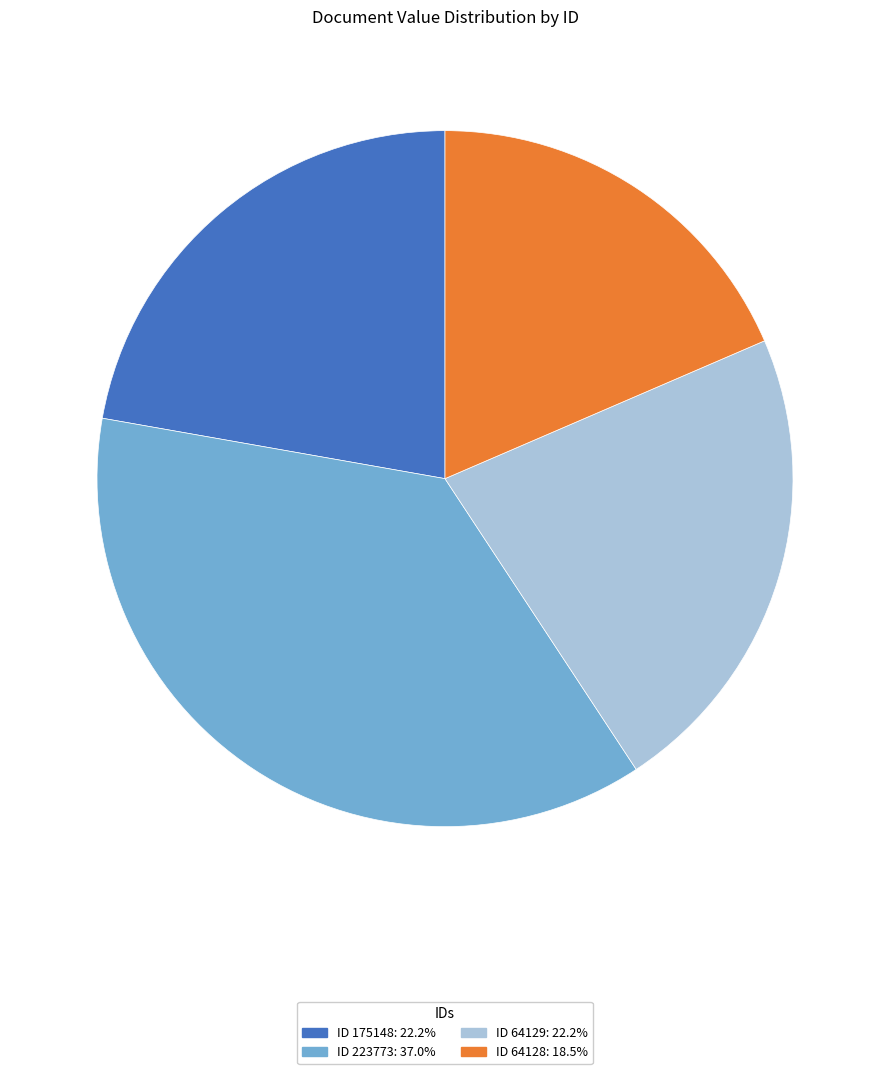

Count the number of slices in the pie.

4